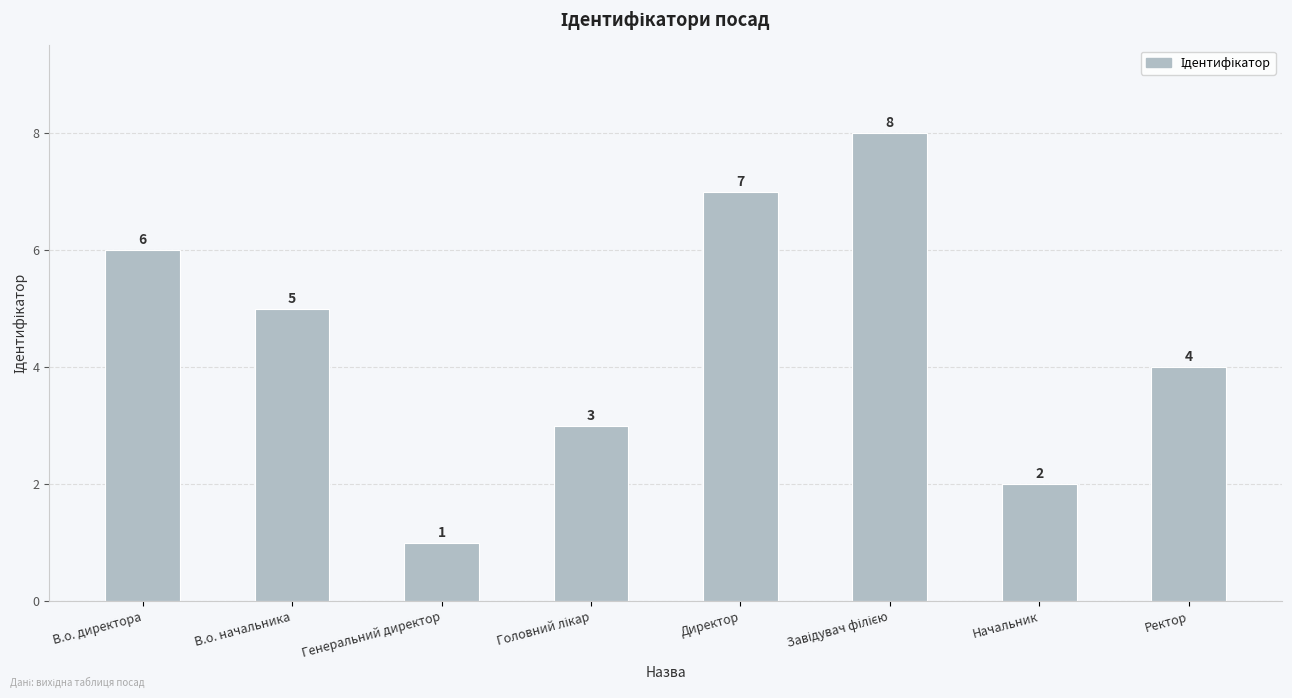

What is the sum of the values at В.о. директора and Ректор?

10